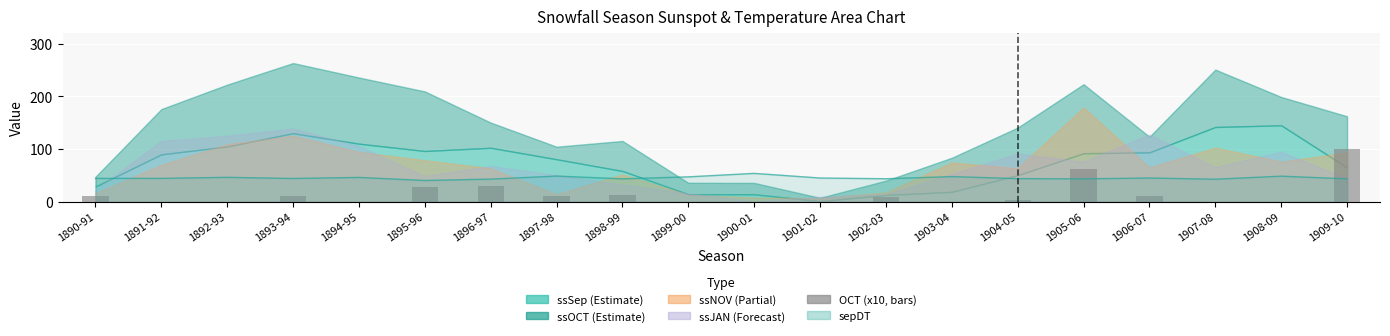

How many values are below 8?

10